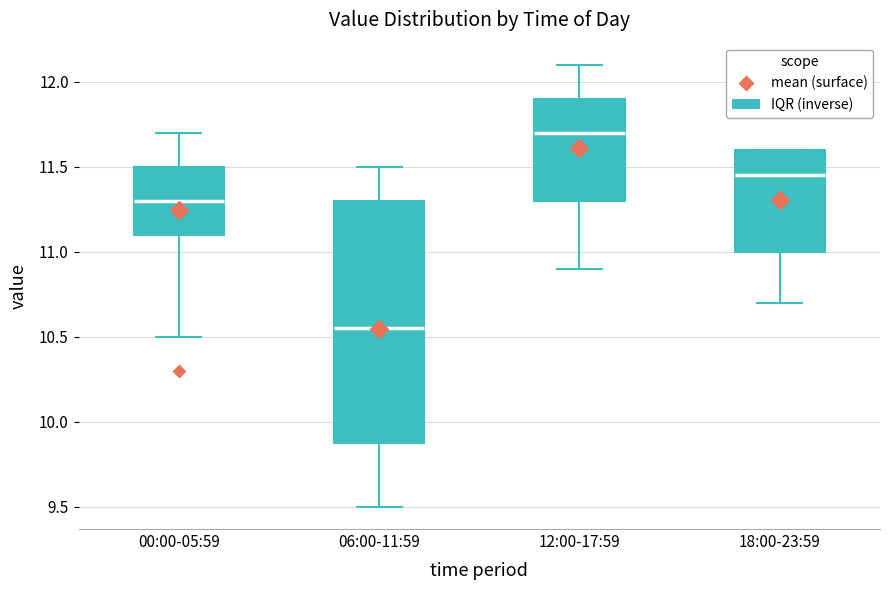

Reading left to right, transcribe this box plot: for each box, give where its median line is, the range the box spans, and where its two whiskers end, as read against the y-axis. The values are not printed on the chart, so give them approximately, as read against the axis.

00:00-05:59: median 11.30, box 11.10 to 11.50, whiskers 10.50 to 11.70
06:00-11:59: median 10.55, box 9.90 to 11.30, whiskers 9.50 to 11.50
12:00-17:59: median 11.70, box 11.30 to 11.90, whiskers 10.90 to 12.10
18:00-23:59: median 11.45, box 11.00 to 11.60, whiskers 10.70 to 11.60